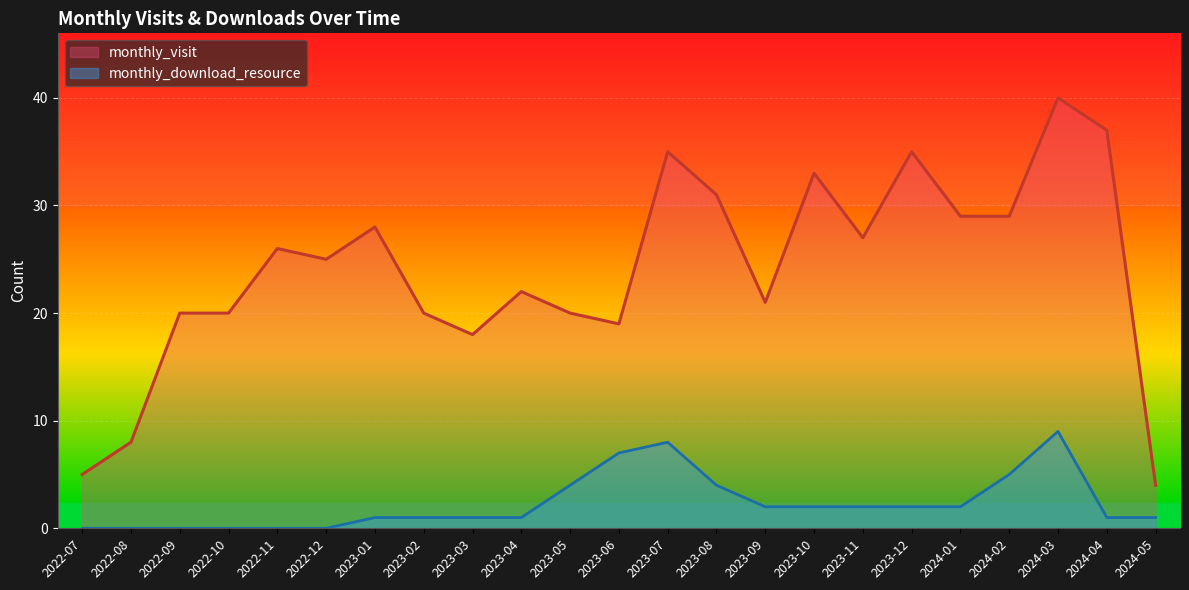

What position from the right is 2023-02?

16